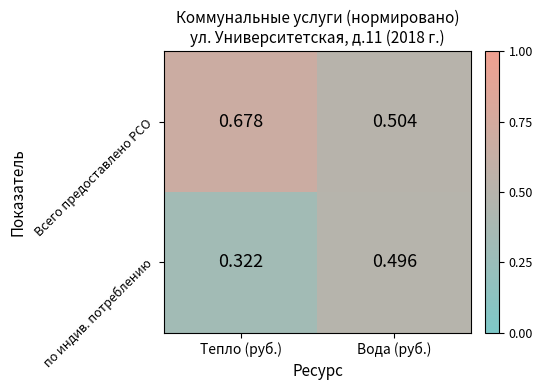

At which label does по индив. потреблению reach its peak?

Вода (руб.)